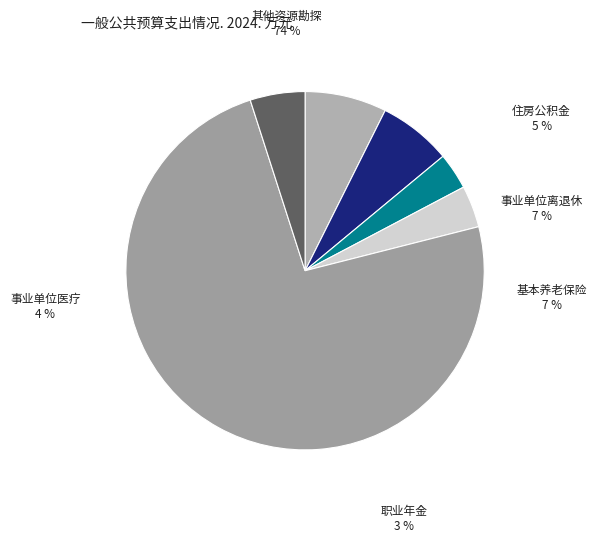

Between 住房公积金 and 机关事业单位职业年金缴费支出, which is larger?

住房公积金